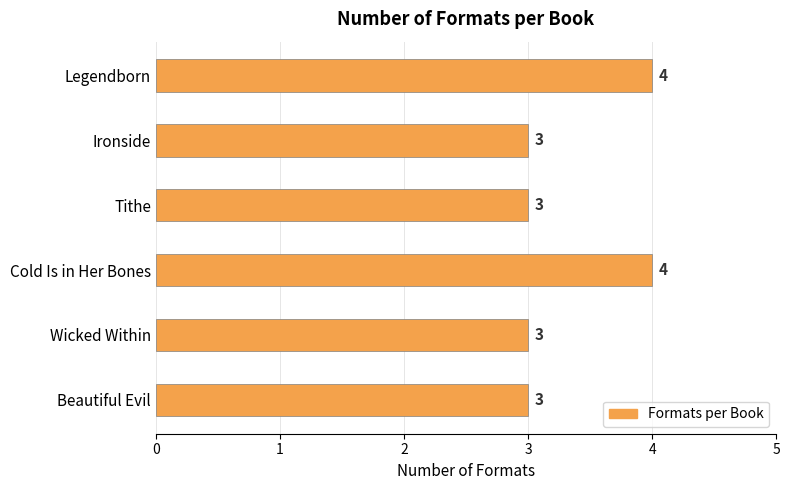

What is the label of the 6th bar from the top?

Beautiful Evil